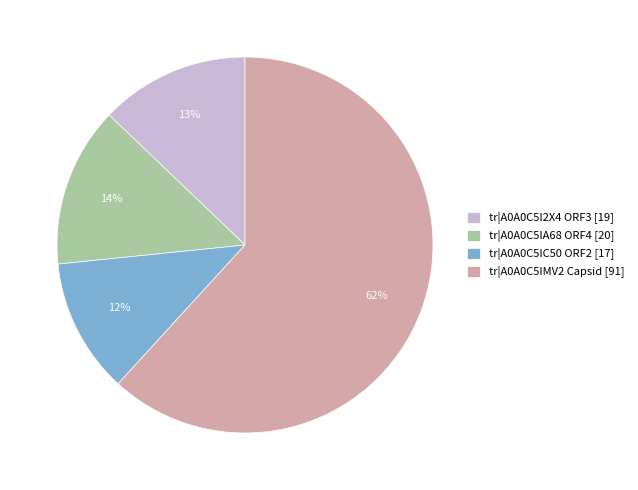

Is tr|A0A0C5IMV2 Capsid the majority of the pie?

Yes